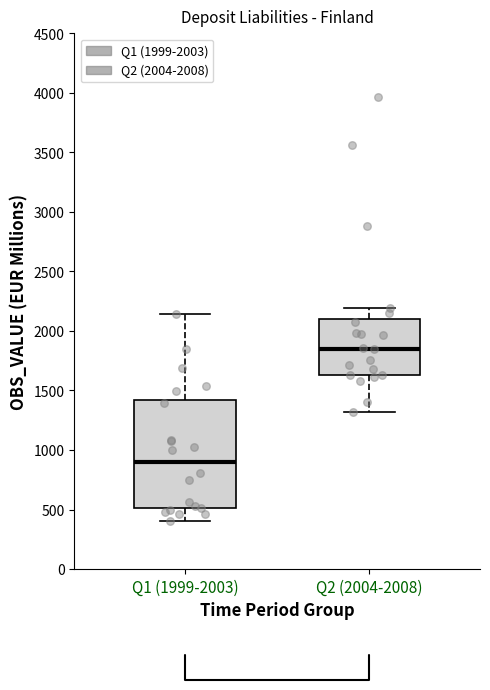

Reading left to right, transcribe this box plot: for each box, give where its median line is, the range the box spans, and where its two whiskers end, as read against the y-axis. The values are not printed on the chart, so give them approximately, as read against the axis.

Q1 (1999-2003): median 900, box 500 to 1400, whiskers 400 to 2150
Q2 (2004-2008): median 1850, box 1650 to 2100, whiskers 1300 to 2200